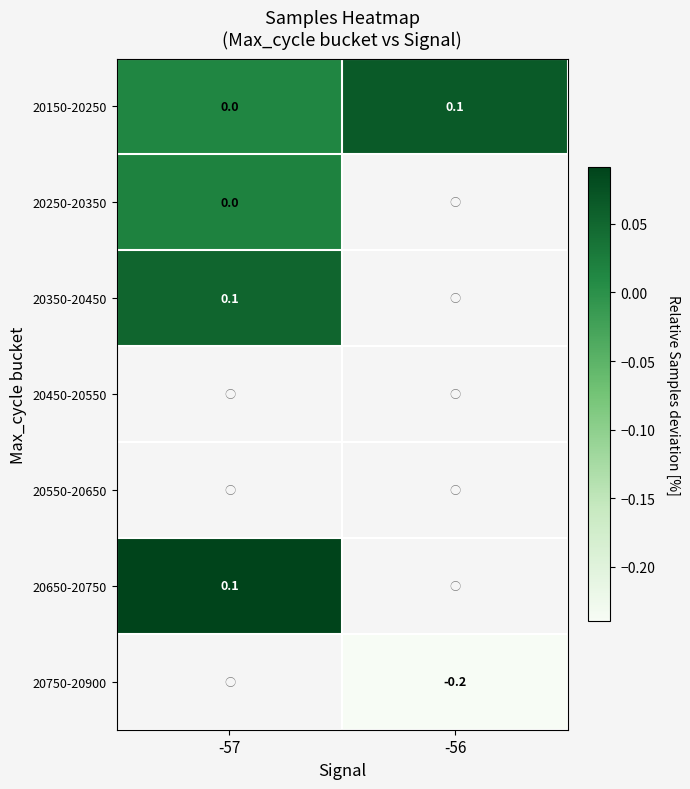

What is the highest value of the 20350-20450 series?

0.1